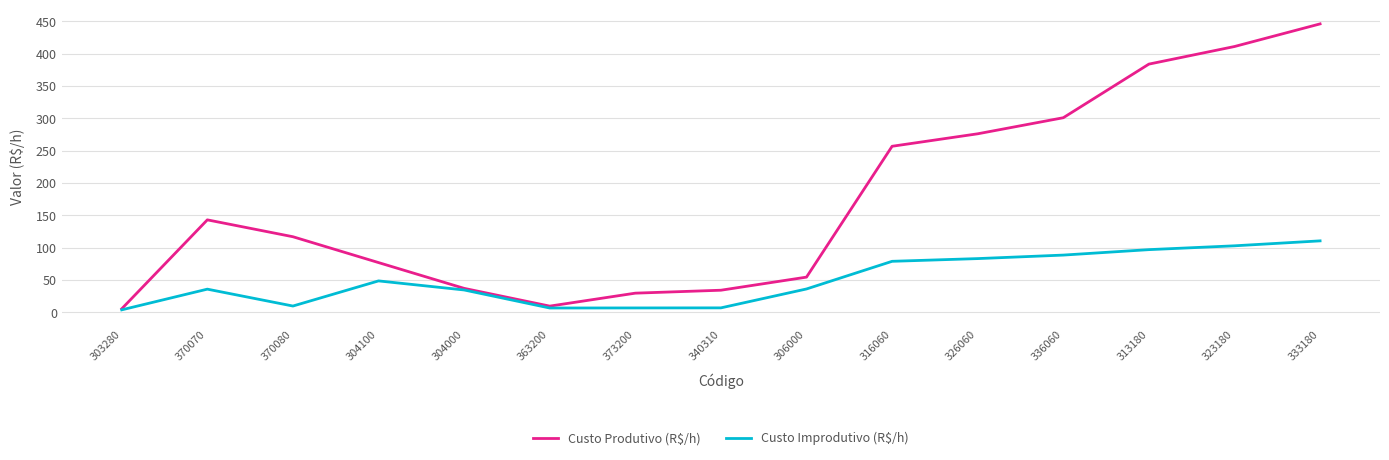

What is the sum of the Custo Produtivo (R$/h) values at 303280 and 326060?

281.3